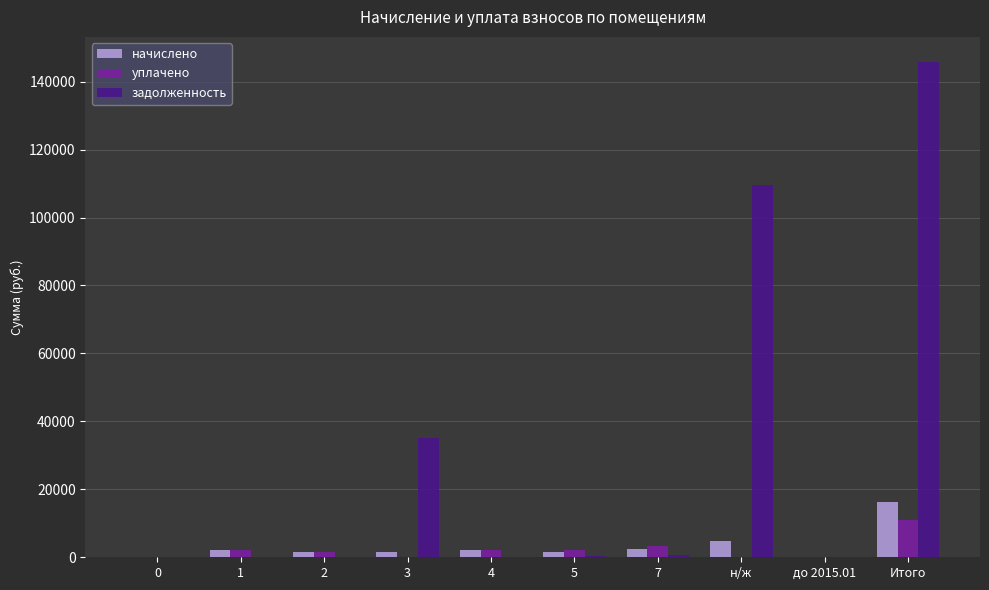

At which label is начислено closest to 8092?

н/ж